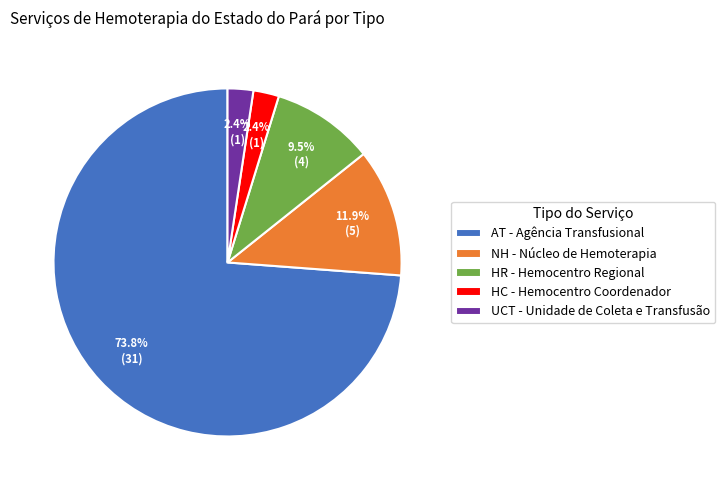

How many segments does this pie chart have?

5